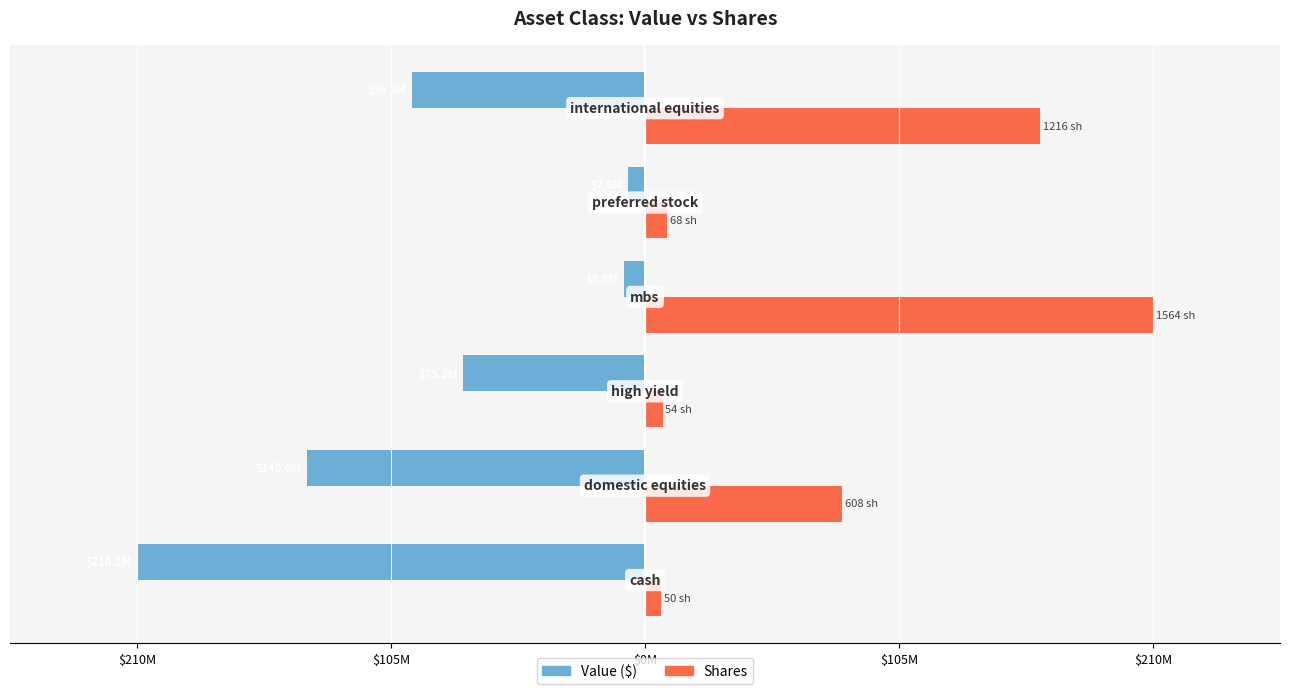

Reading left to right, extract all data points from this chart.

Value: -210070000.0	-139965000.0	-75244000.0	-8860000.0	-7000000.0	-96302000.0
Shares (scaled): 6715792.8	81664040.9	7253056.3	210070000.0	9133478.3	163328081.8